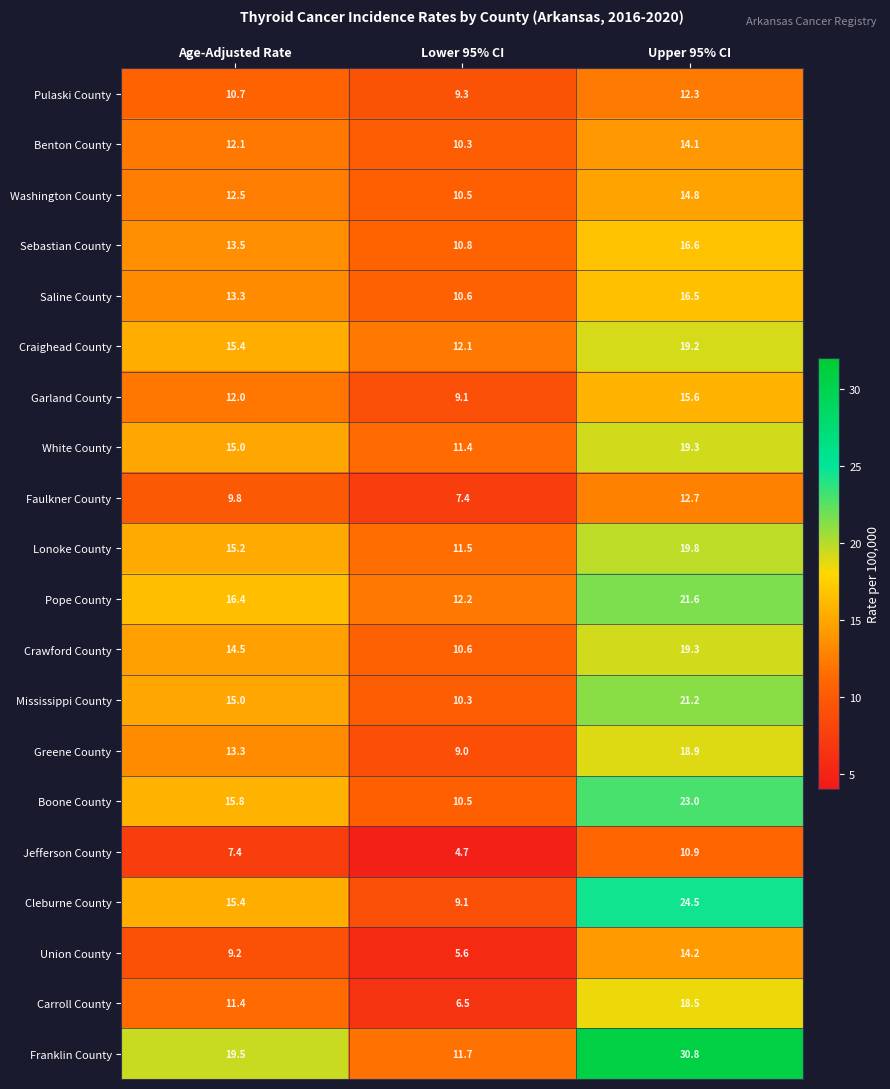

Which series has the largest range (max minus min)?

Franklin County